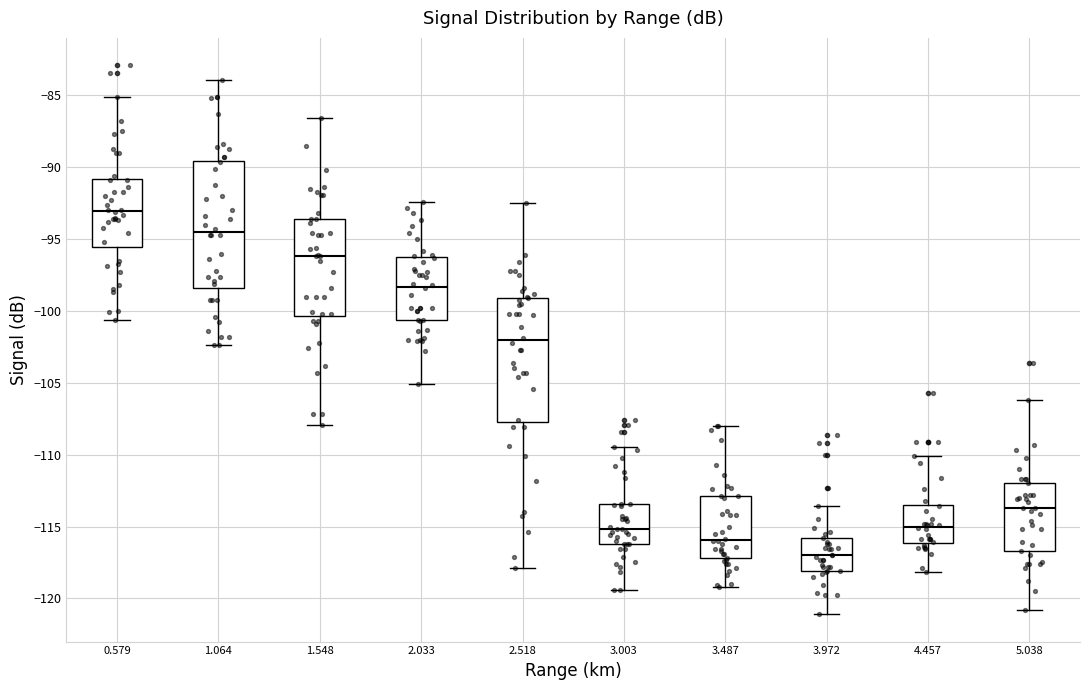

Which box's median line is the lowest?

3.972